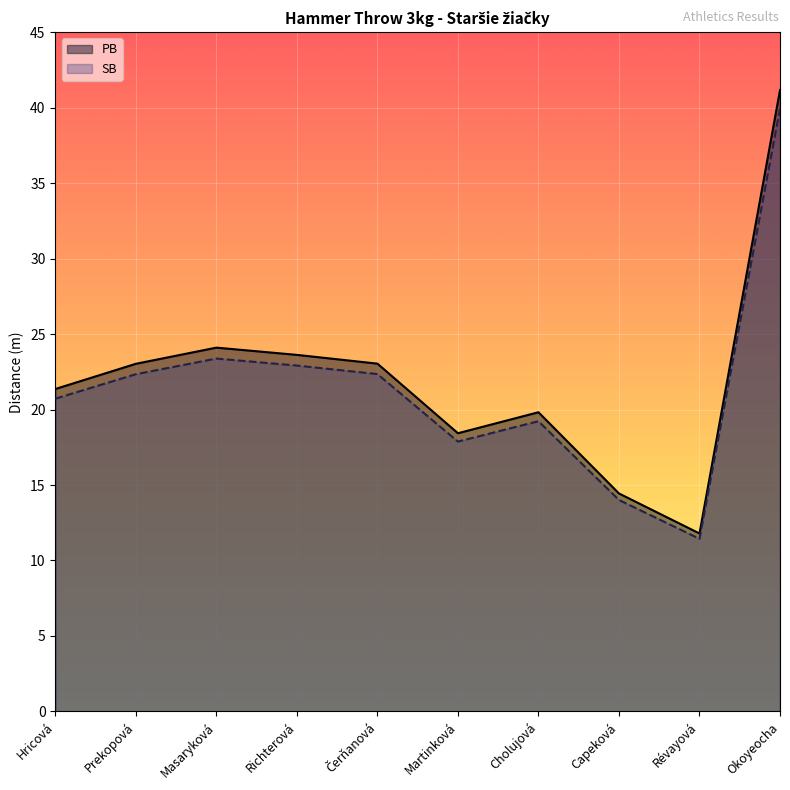

What is the greatest value displayed?

41.2